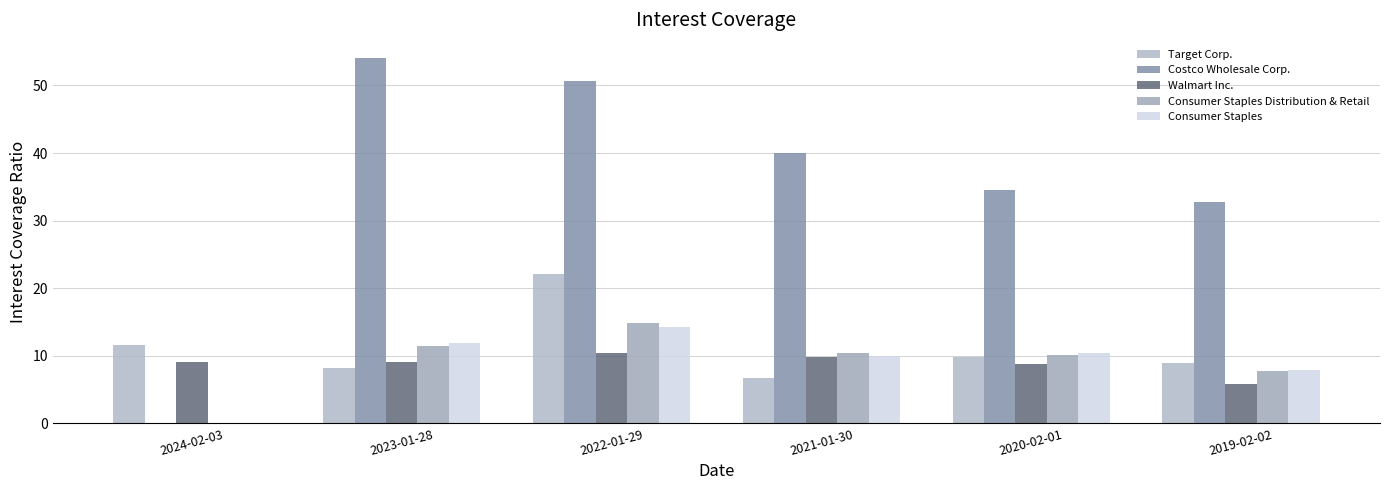

What are all the series names shown in the legend?

Target Corp., Costco Wholesale Corp., Walmart Inc., Consumer Staples Distribution & Retail, Consumer Staples